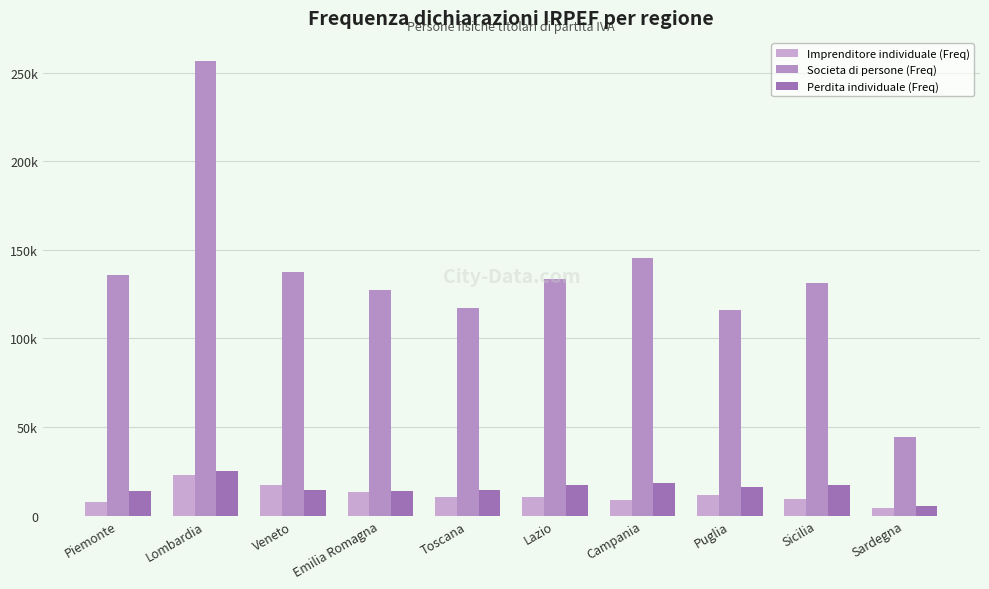

What is the average value of the Perdita individuale (Freq) series?

15718